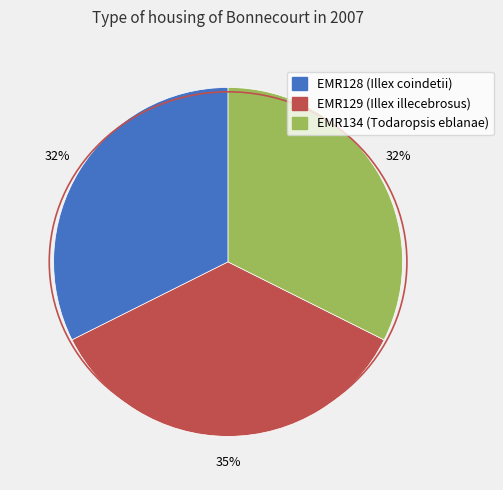

To the nearest percent, what portion does EMR128 represent?

32%